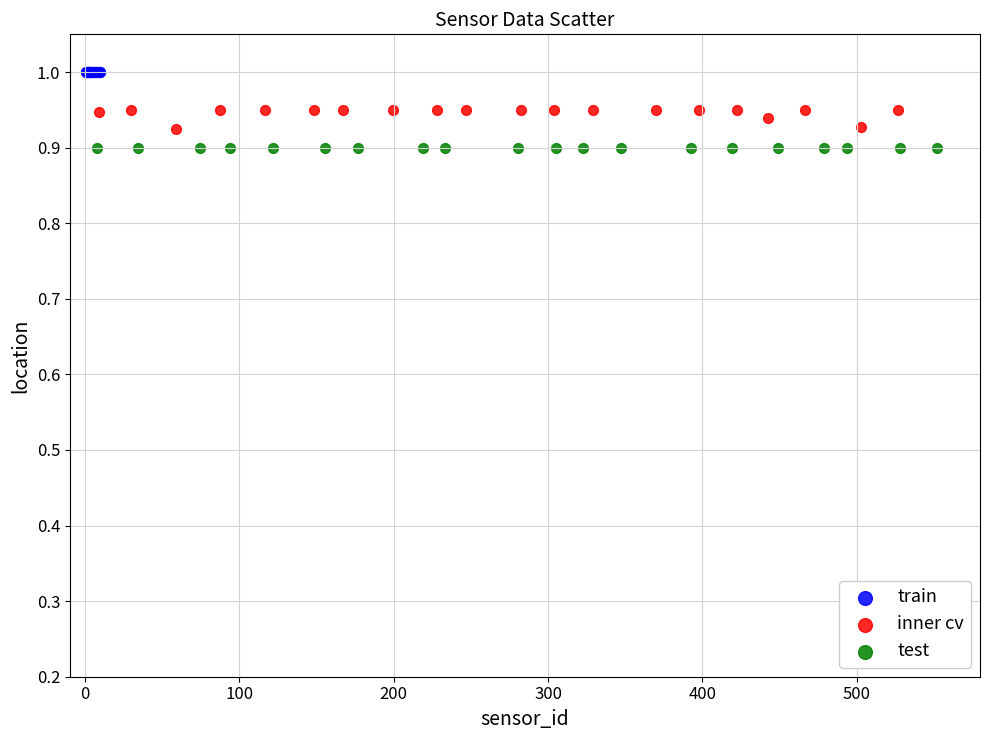

Which series contains the highest Y value?

train